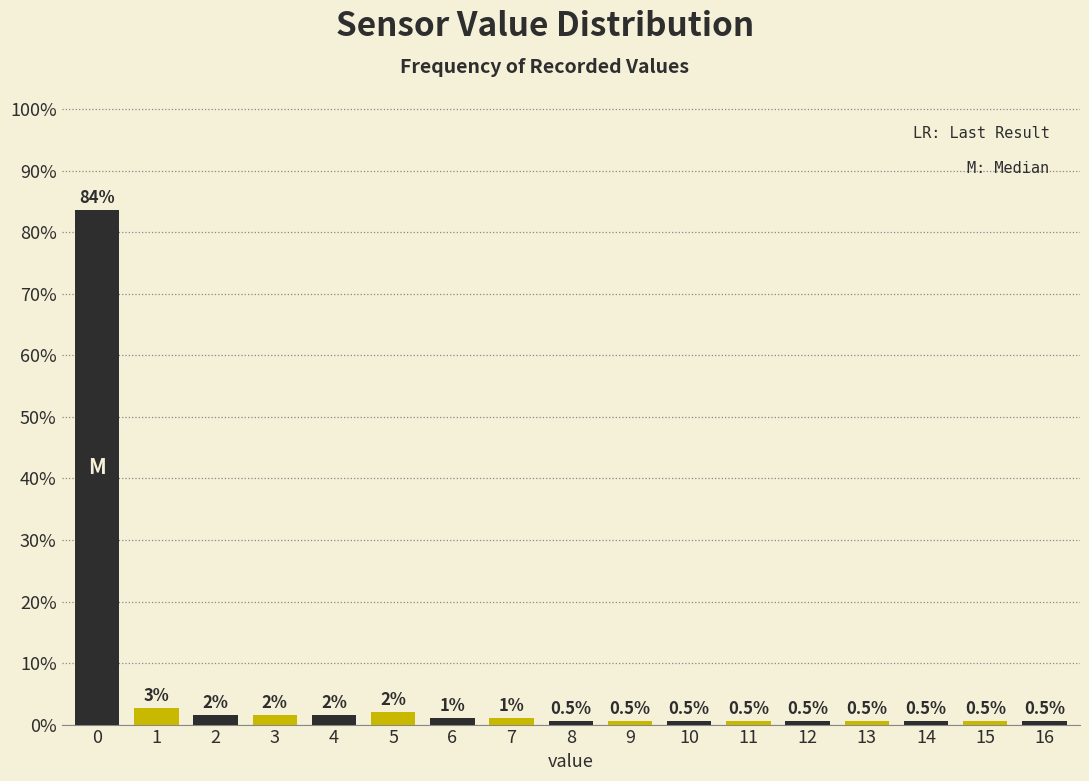

What is the value of the 16th bar from the left?

0.5